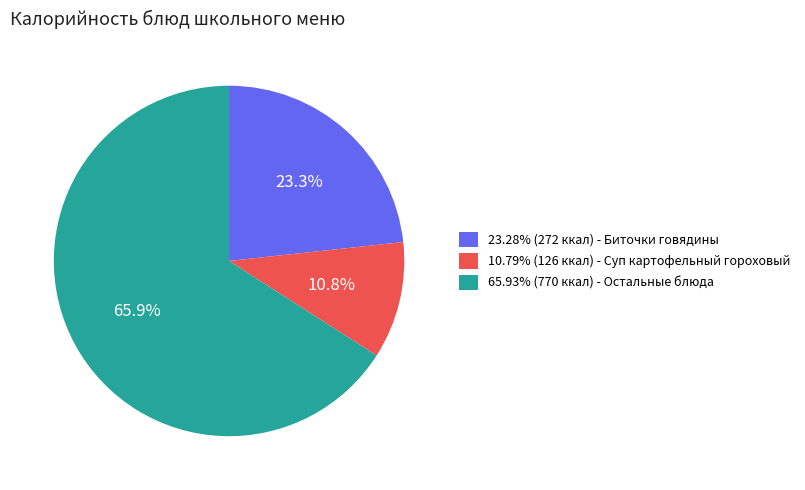

What is the ratio of the value at 10.79% (126 ккал) - Суп картофельный гороховый to the value at 23.28% (272 ккал) - Биточки говядины?

0.5